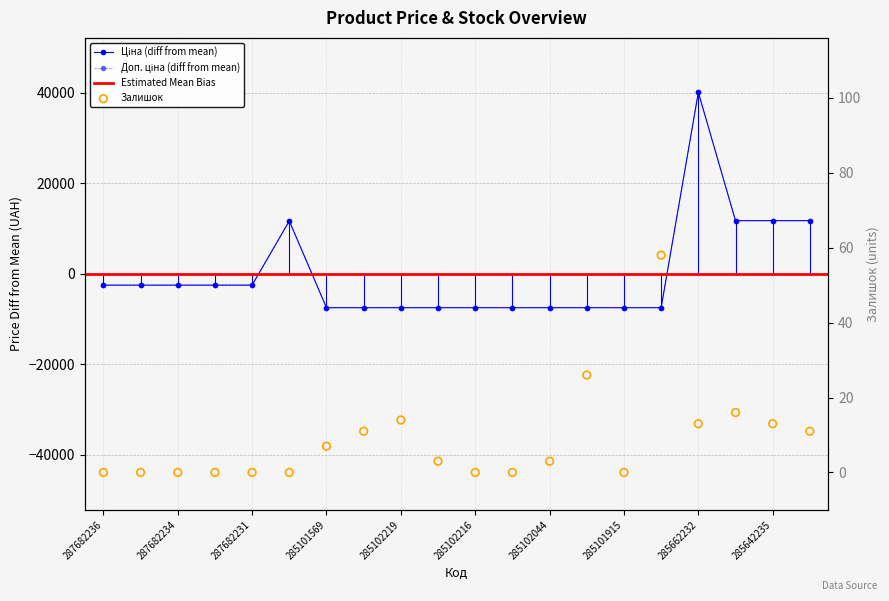

At which category is the sum across all series the highest?

285662232